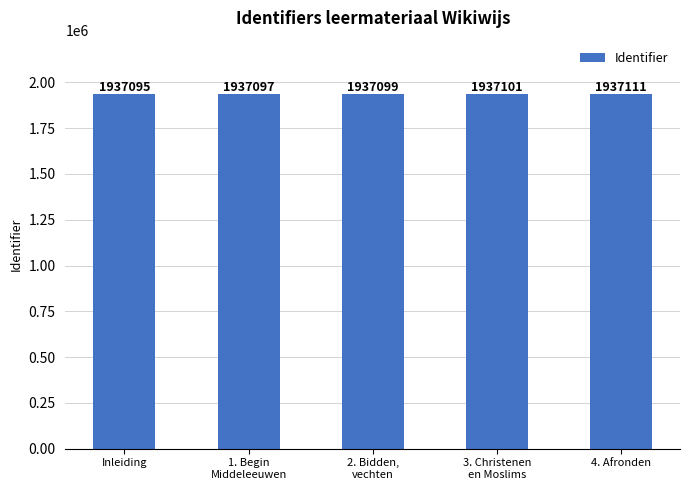

Rank the categories by value from lowest to highest.

Inleiding, 1. Begin
Middeleeuwen, 2. Bidden,
vechten, 3. Christenen
en Moslims, 4. Afronden